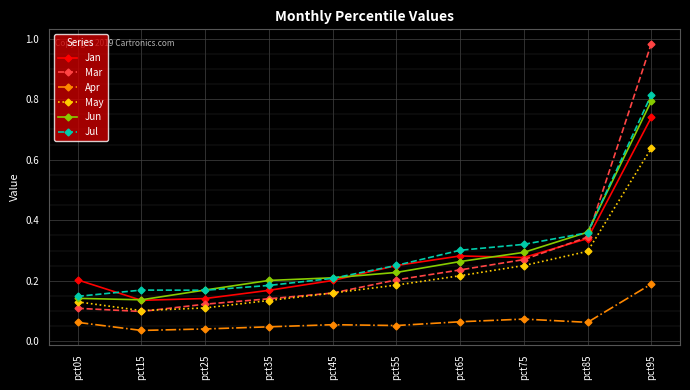

At pct95, list the series in order from smallest to largest.

Apr, May, Jan, Jun, Jul, Mar